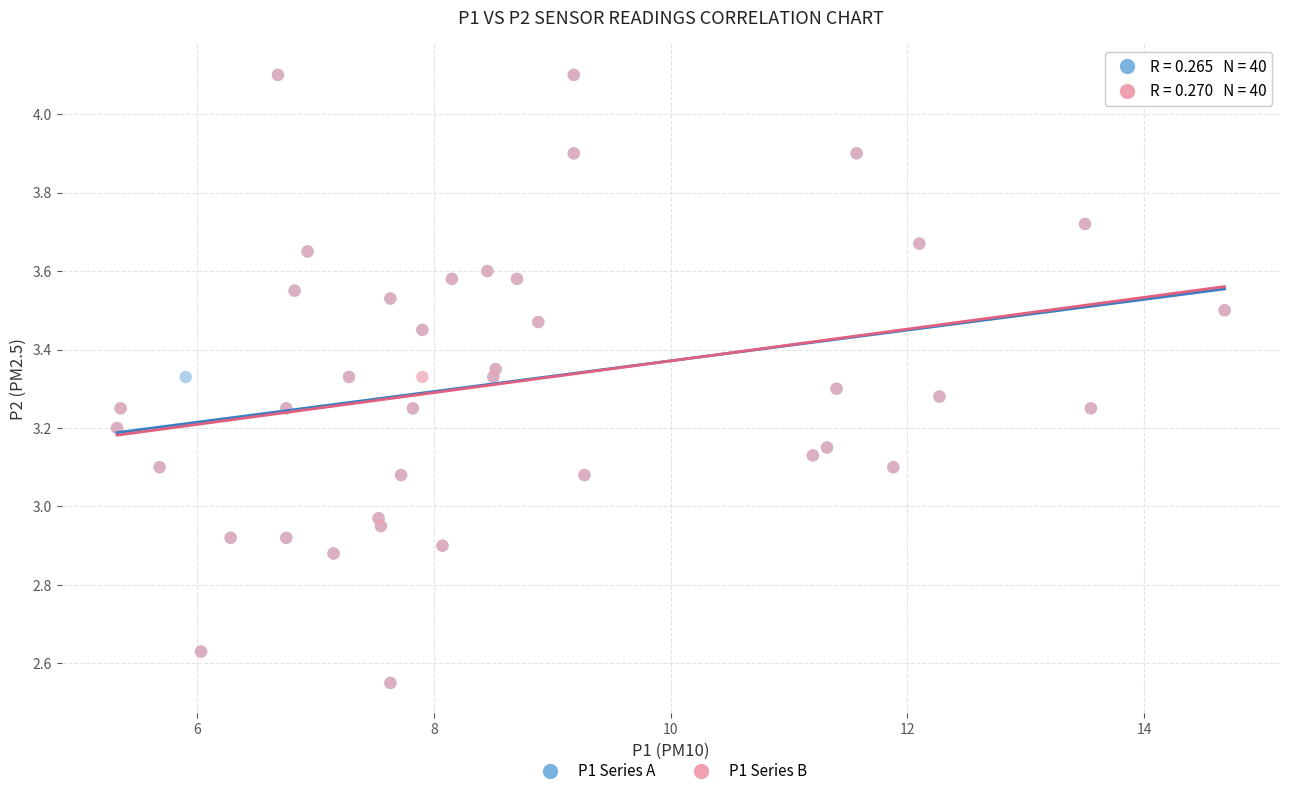

What are all the series names shown in the legend?

P1 Series A, P1 Series B